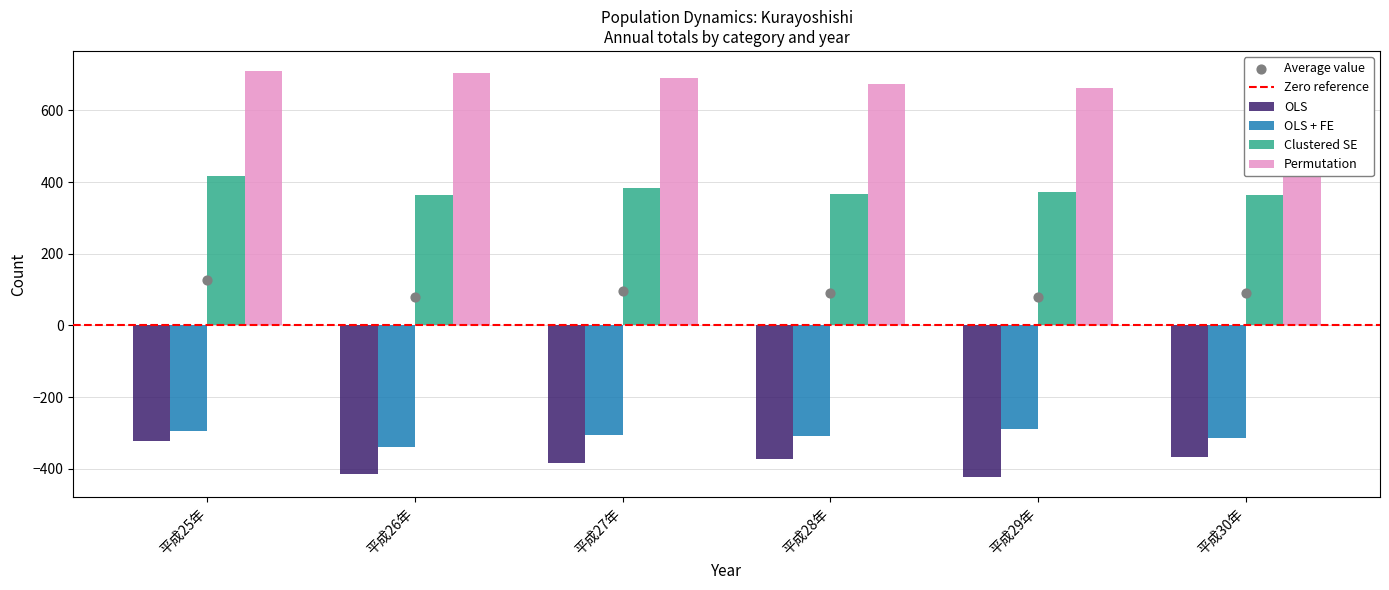

Which series reaches the maximum Y coordinate?

Permutation